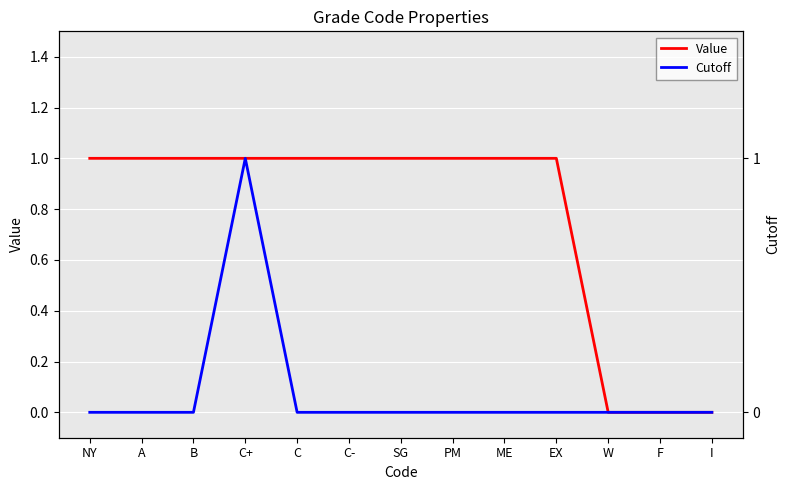

The value of Value at SG is 1. True or false?

False